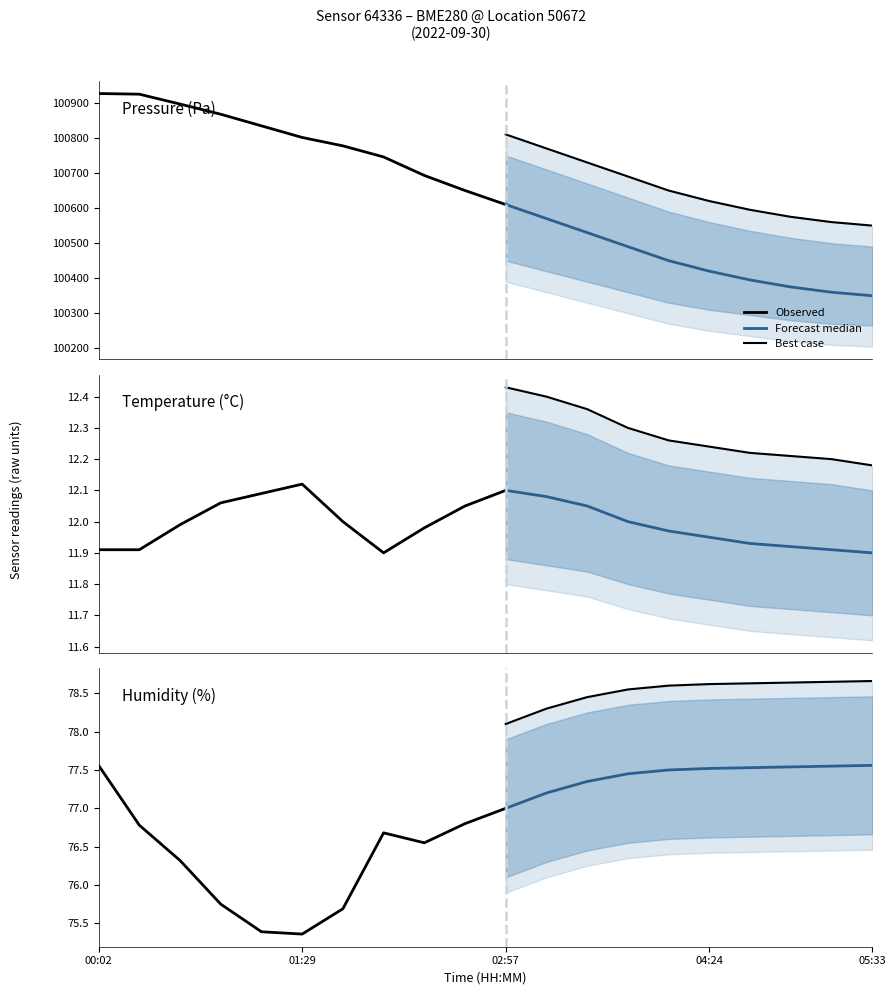

Is it true that pressure equals 100450.0 at 04:06?

True